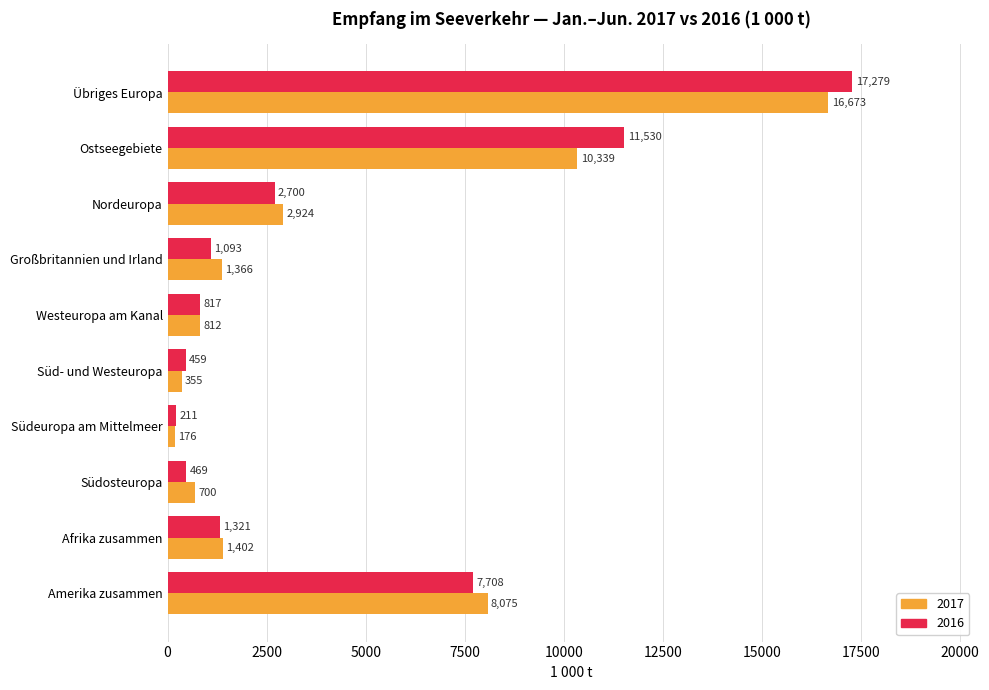

The 2016 series shows 17278.9 at Übriges Europa. True or false?

True